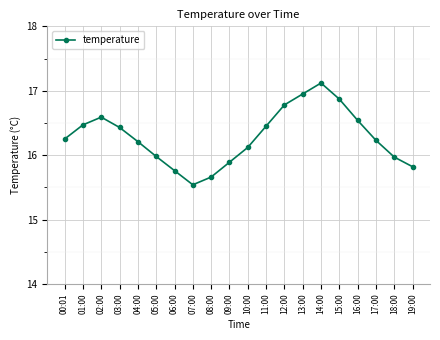

True or false: the data has more than 2 interior local peaks.

False